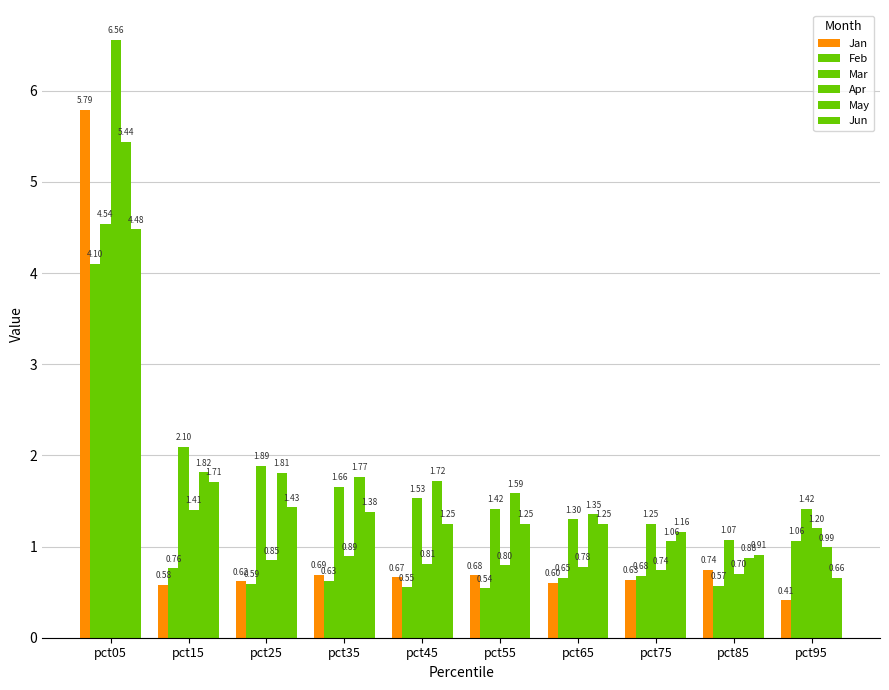

How many bars are there in each group?

6